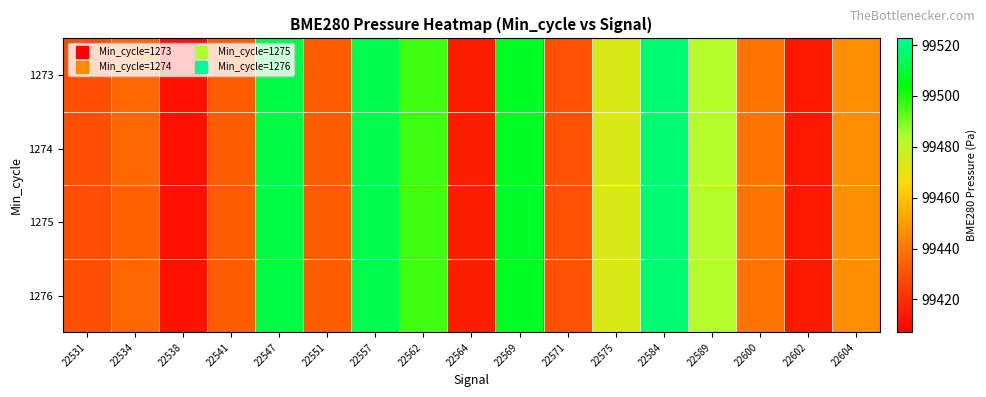

Reading left to right, extract all data points from this chart.

1273: 22531=99428.9	22534=99435.7	22538=99412.0	22541=99432.4	22547=99511.9	22551=99432.6	22557=99512.7	22562=99496.1	22564=99415.2	22569=99507.8	22571=99430.0	22575=99474.2	22584=99517.6	22589=99482.3	22600=99439.4	22602=99414.1	22604=99446.1
1274: 22531=99428.9	22534=99435.7	22538=99412.0	22541=99432.4	22547=99511.9	22551=99432.6	22557=99512.7	22562=99496.1	22564=99415.2	22569=99507.8	22571=99430.0	22575=99474.2	22584=99517.6	22589=99482.3	22600=99439.4	22602=99414.1	22604=99446.1
1275: 22531=99428.9	22534=99433.8	22538=99412.0	22541=99432.4	22547=99511.9	22551=99432.6	22557=99512.7	22562=99496.1	22564=99415.2	22569=99508.6	22571=99430.0	22575=99474.2	22584=99517.6	22589=99482.3	22600=99439.4	22602=99414.1	22604=99446.1
1276: 22531=99428.9	22534=99435.7	22538=99412.0	22541=99432.4	22547=99511.9	22551=99432.6	22557=99512.7	22562=99496.1	22564=99415.2	22569=99507.8	22571=99430.0	22575=99474.2	22584=99517.6	22589=99482.3	22600=99439.4	22602=99414.1	22604=99446.1